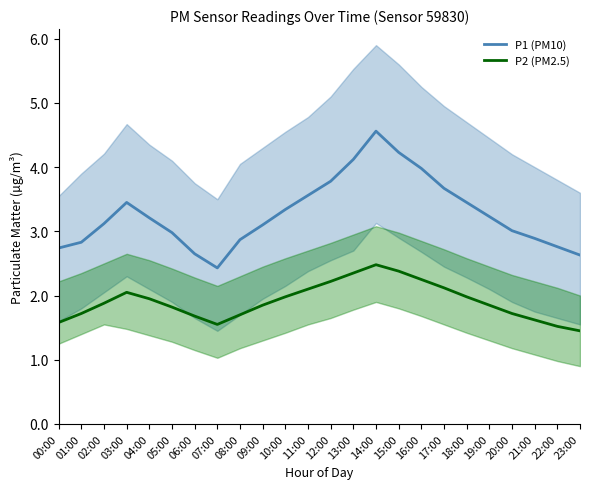

True or false: P2 (PM2.5) has a value of 0.4 at 00:00.

False